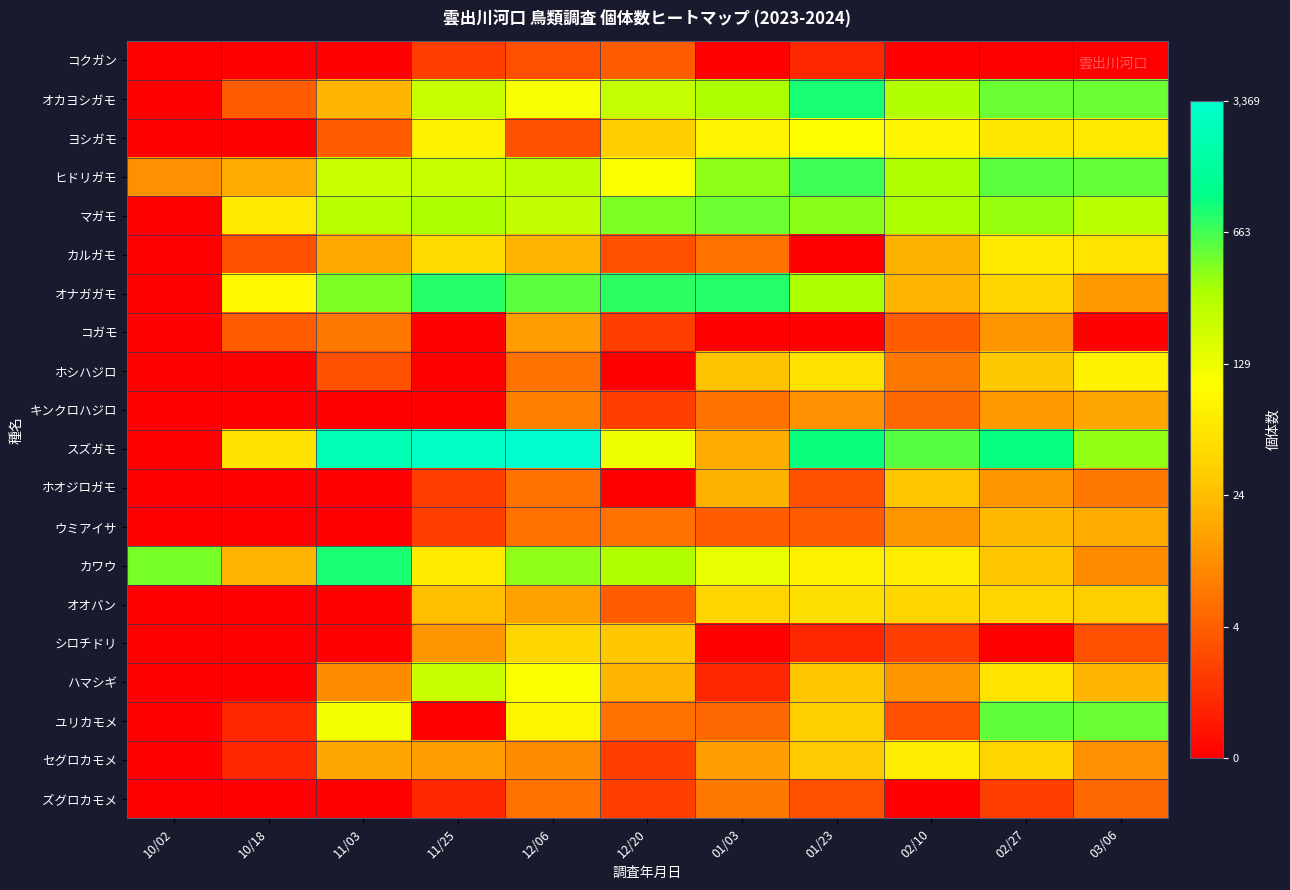

Between 02/10 and 12/06, which is larger?

12/06